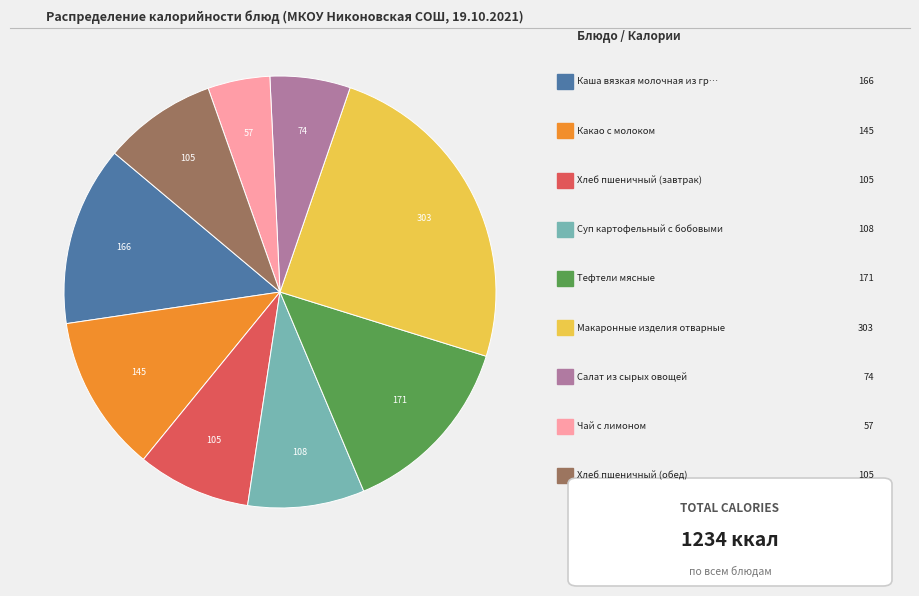

Is there a majority slice in this chart?

No